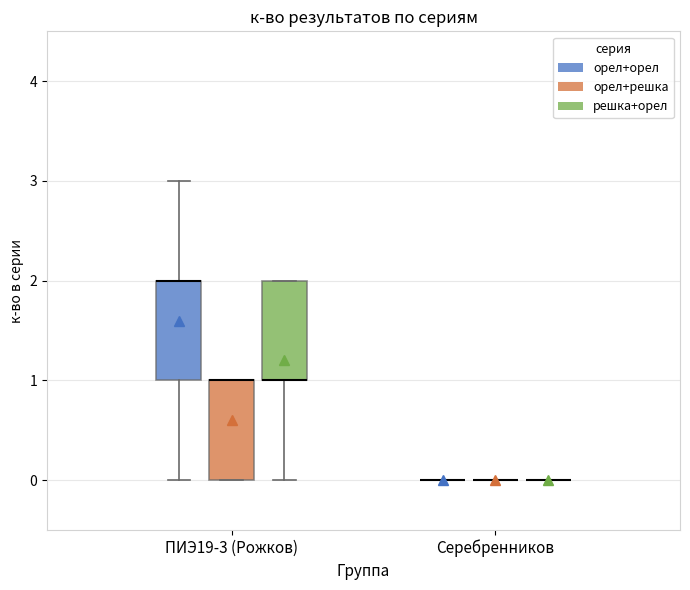

Reading left to right, transcribe this box plot: for each box, give where its median line is, the range the box spans, and where its two whiskers end, as read against the y-axis. The values are not printed on the chart, so give them approximately, as read against the axis.

ПИЭ19-3 (Рожков) (орел+орел): median 2 (drawn on the box's upper edge), box 1 to 2, whiskers 0 to 3
ПИЭ19-3 (Рожков) (орел+решка): median 1 (drawn on the box's upper edge), box 0 to 1, whiskers 0 to 1
ПИЭ19-3 (Рожков) (решка+орел): median 1 (drawn on the box's lower edge), box 1 to 2, whiskers 0 to 2
Серебренников (орел+орел): box collapsed to a line at 0, whiskers 0 to 0
Серебренников (орел+решка): box collapsed to a line at 0, whiskers 0 to 0
Серебренников (решка+орел): box collapsed to a line at 0, whiskers 0 to 0